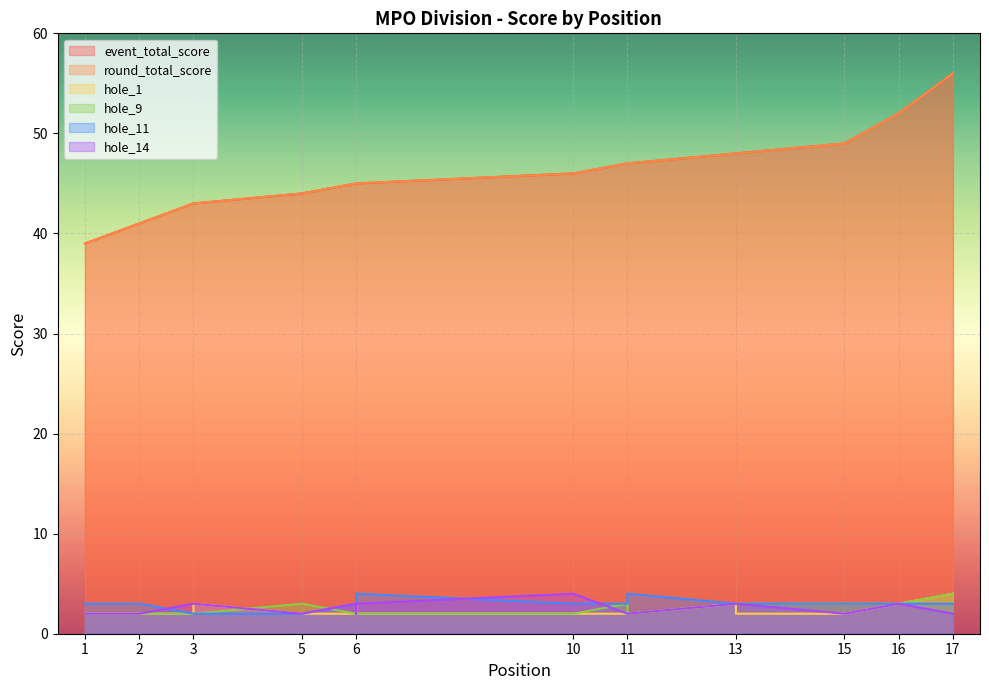

How many lines are shown in the chart?

6